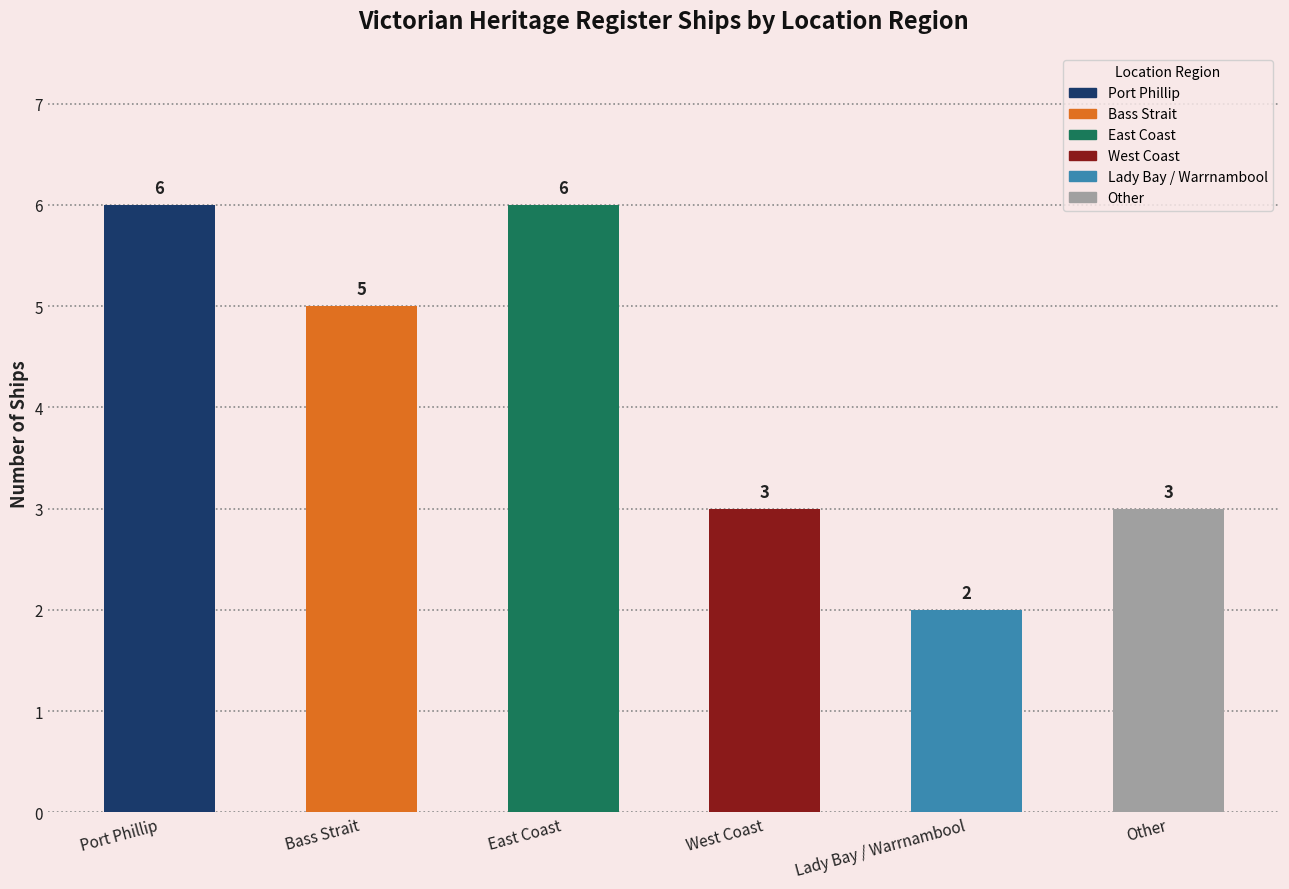

List the labels in order of value, smallest first.

Lady Bay / Warrnambool, West Coast, Other, Bass Strait, Port Phillip, East Coast